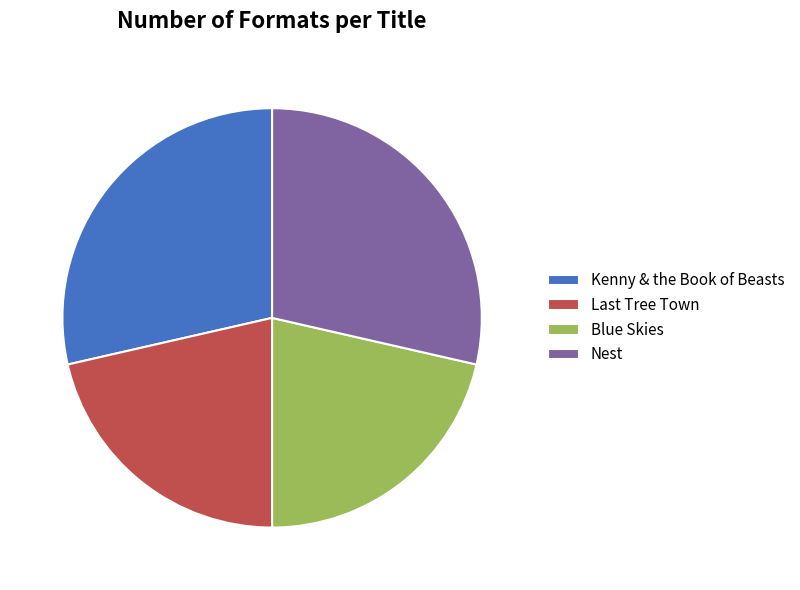

What is the ratio of the value at Nest to the value at Blue Skies?

1.3